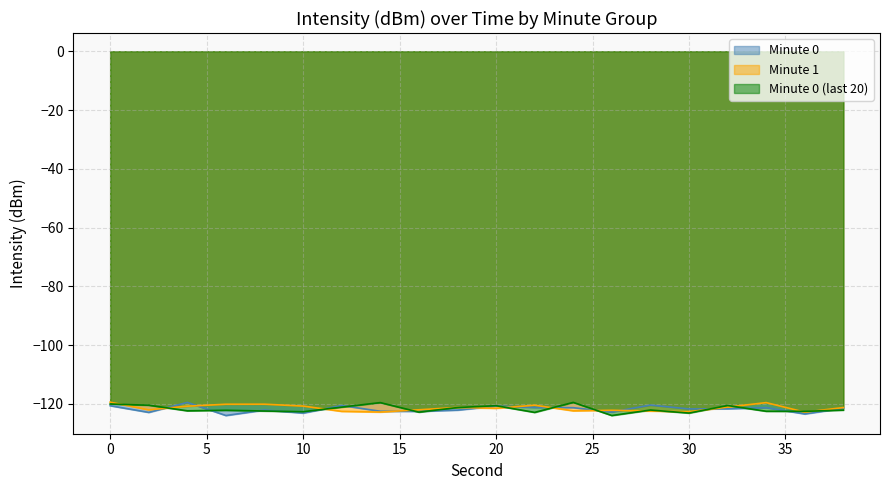

What value does the Minute 0 series have at 22?

-121.2